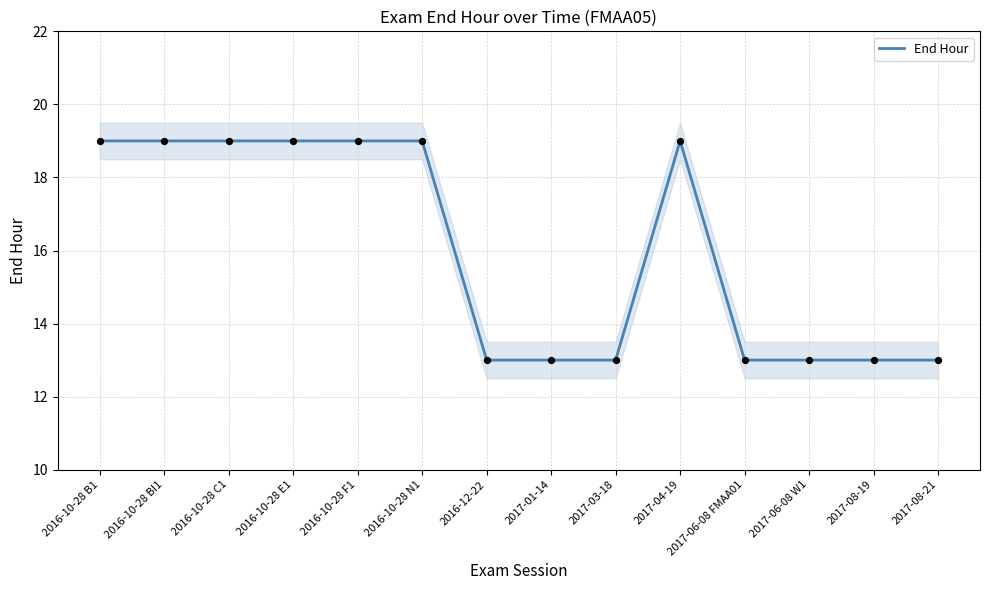

Which has a higher value, 2016-10-28 F1 or 2016-10-28 BI1?

2016-10-28 F1